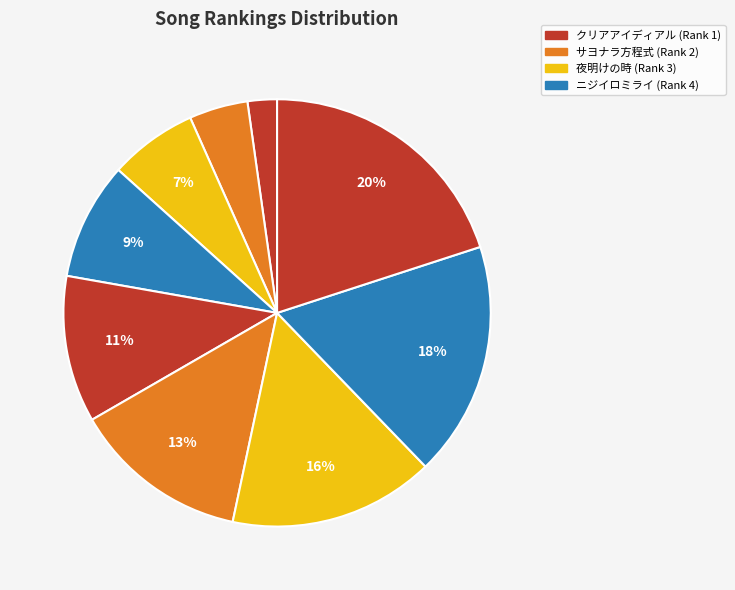

Count the number of slices in the pie.

9